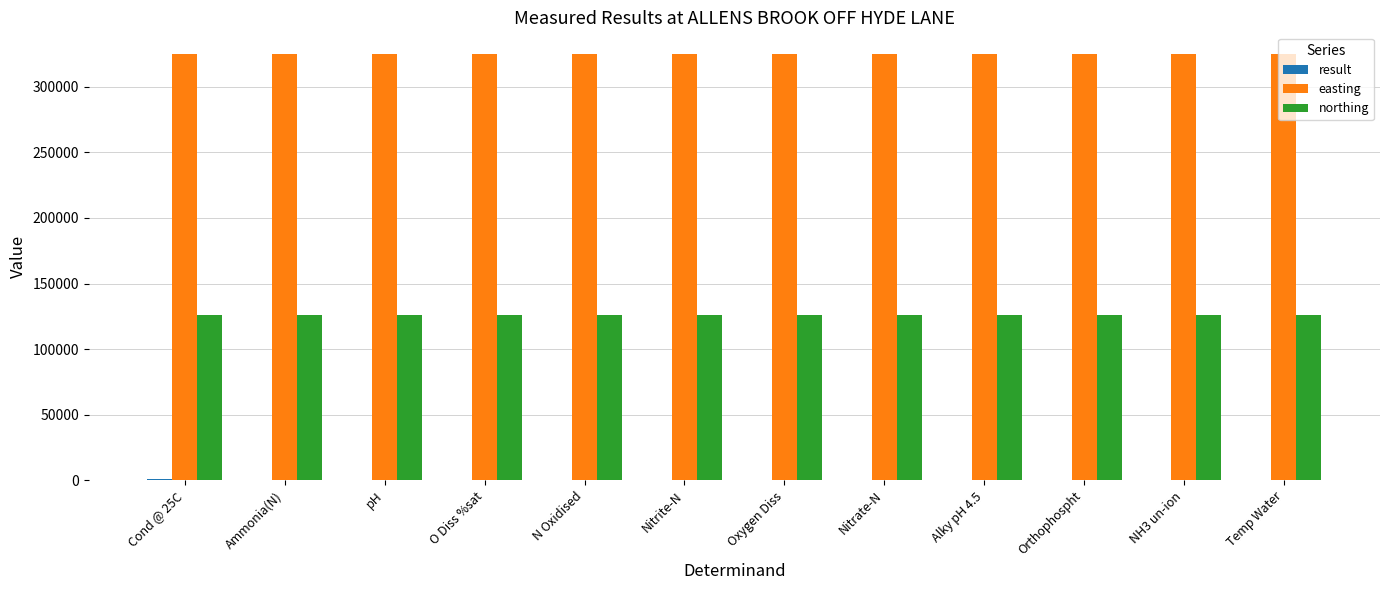

Is the value of easting at O Diss %sat greater than the value of northing at Oxygen Diss?

Yes